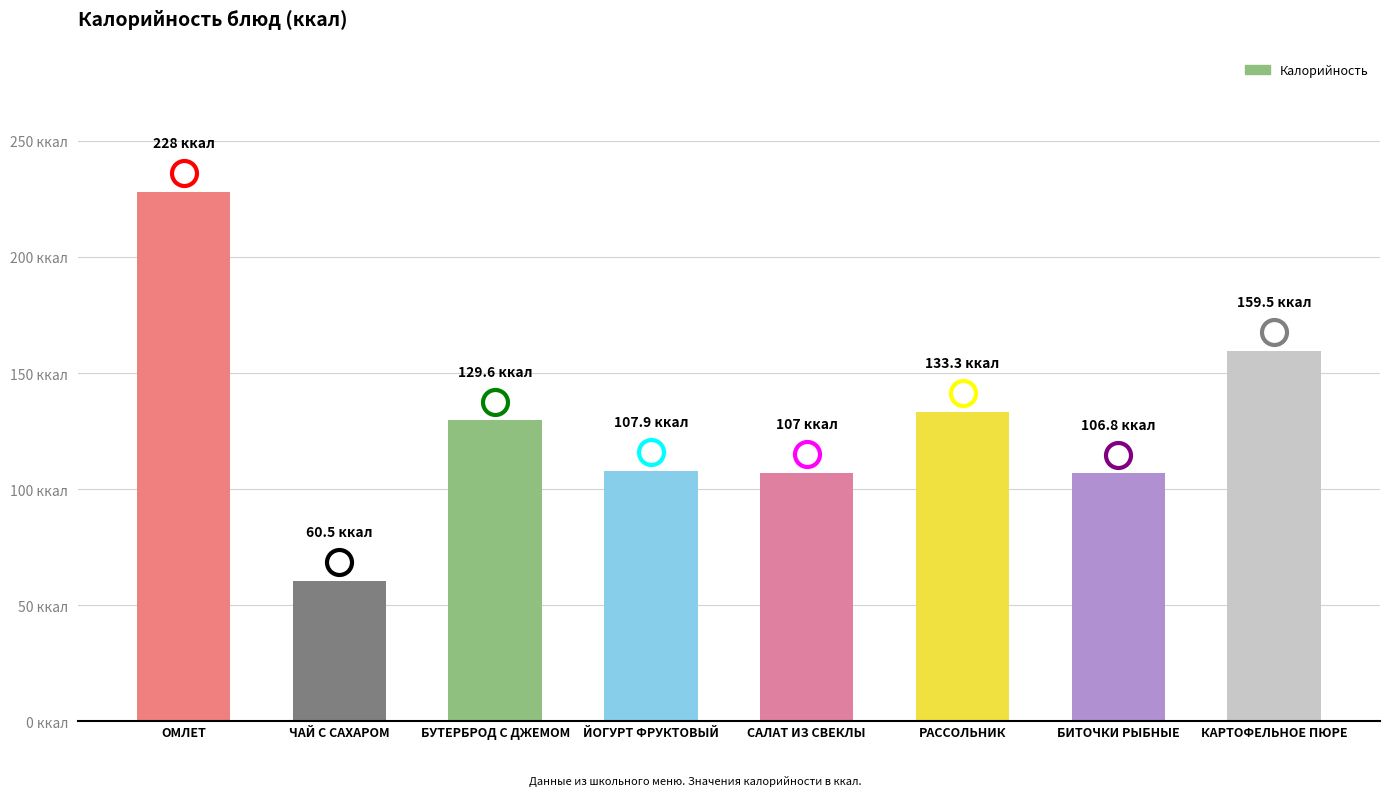

List the labels in order of value, smallest first.

ЧАЙ С САХАРОМ, БИТОЧКИ РЫБНЫЕ, САЛАТ ИЗ СВЕКЛЫ, ЙОГУРТ ФРУКТОВЫЙ, БУТЕРБРОД С ДЖЕМОМ, РАССОЛЬНИК, КАРТОФЕЛЬНОЕ ПЮРЕ, ОМЛЕТ